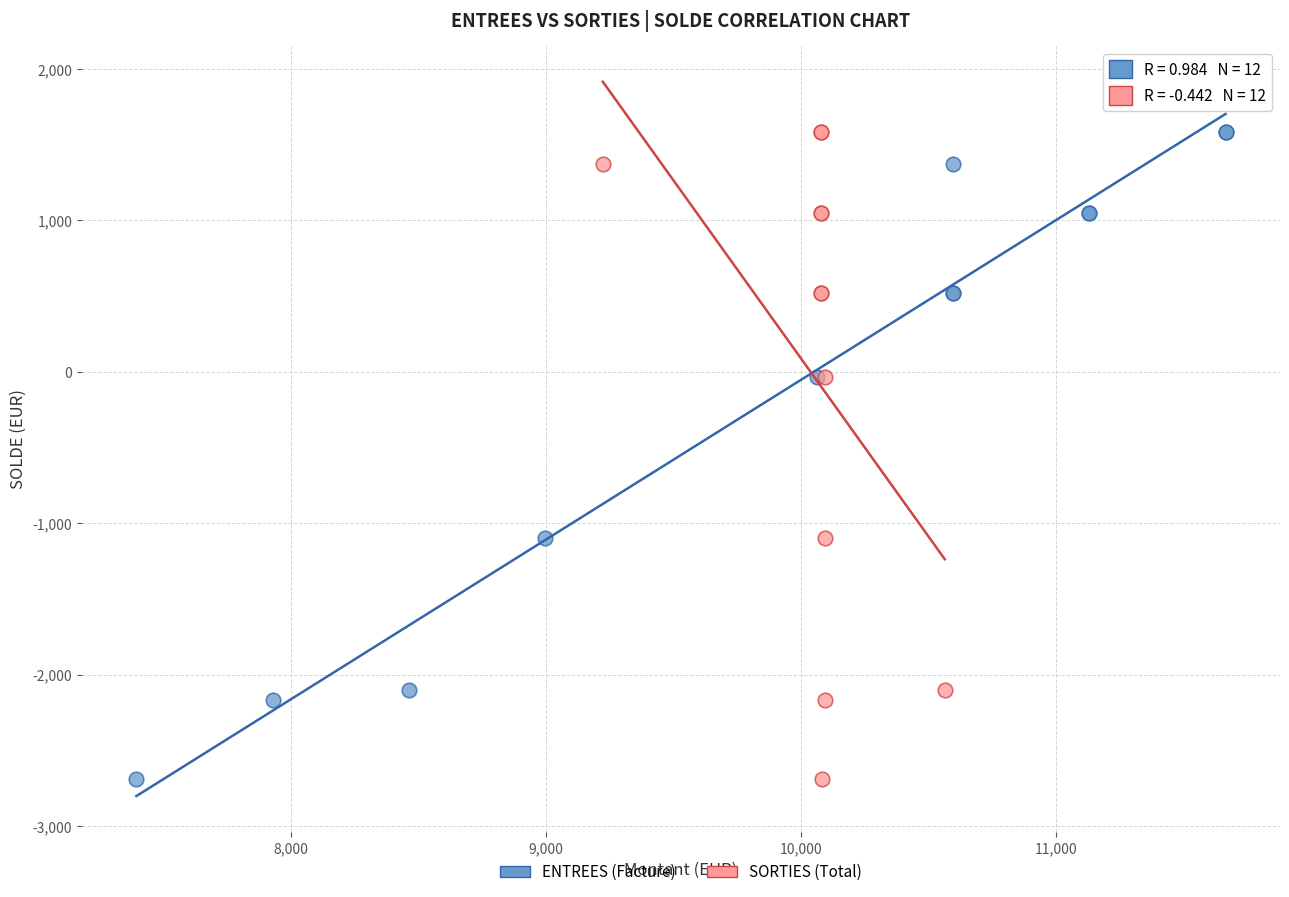

What are all the series names shown in the legend?

ENTREES (Facture), SORTIES (Total)